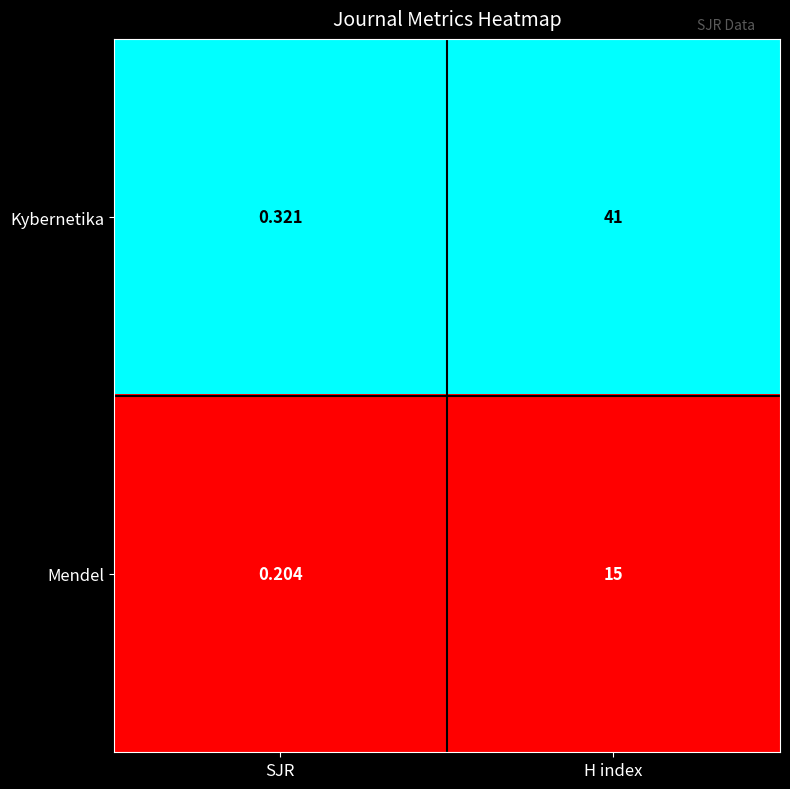

Between SJR and H index, which series saw the biggest shift?

Kybernetika